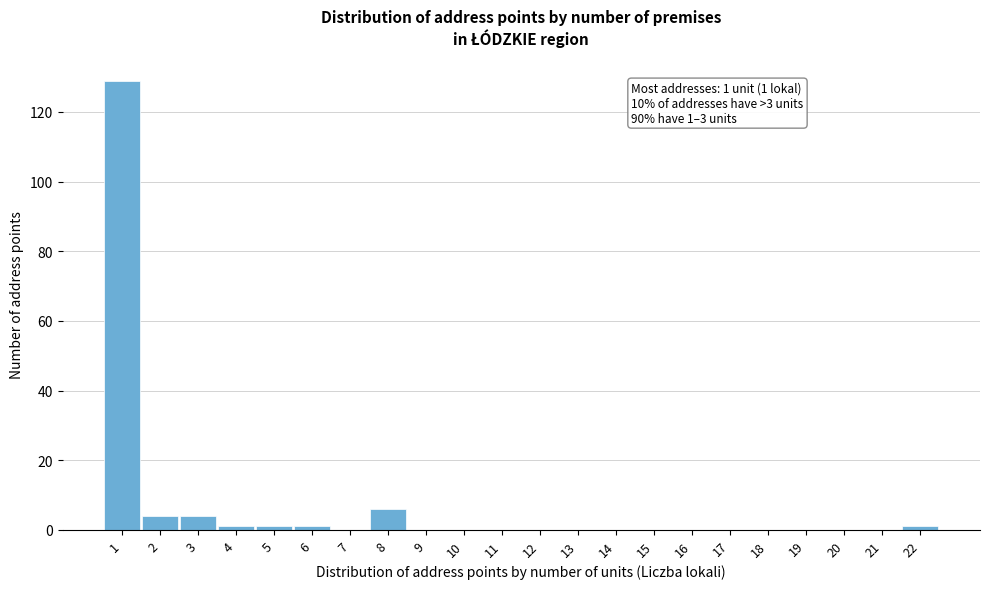

Which range on the x-axis has the tallest bar?

0.5 to 1.5